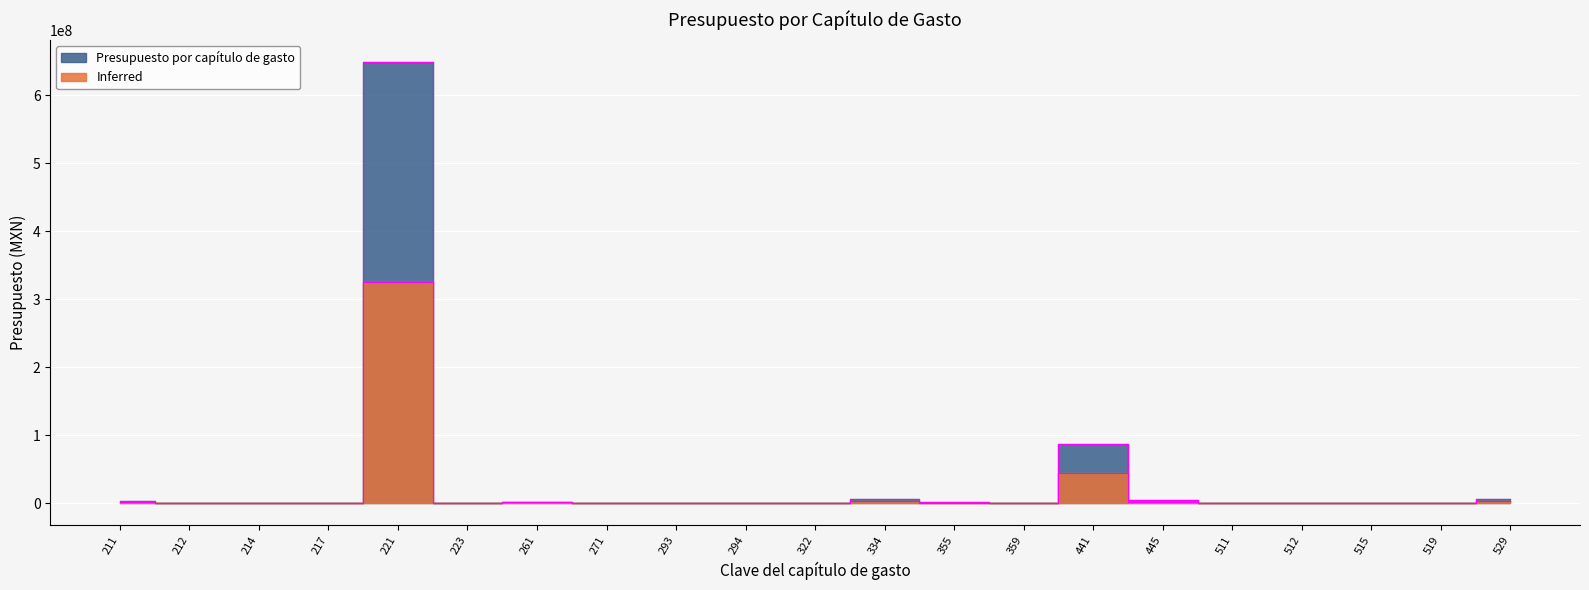

Which series has the largest total across all categories?

Presupuesto por capítulo de gasto